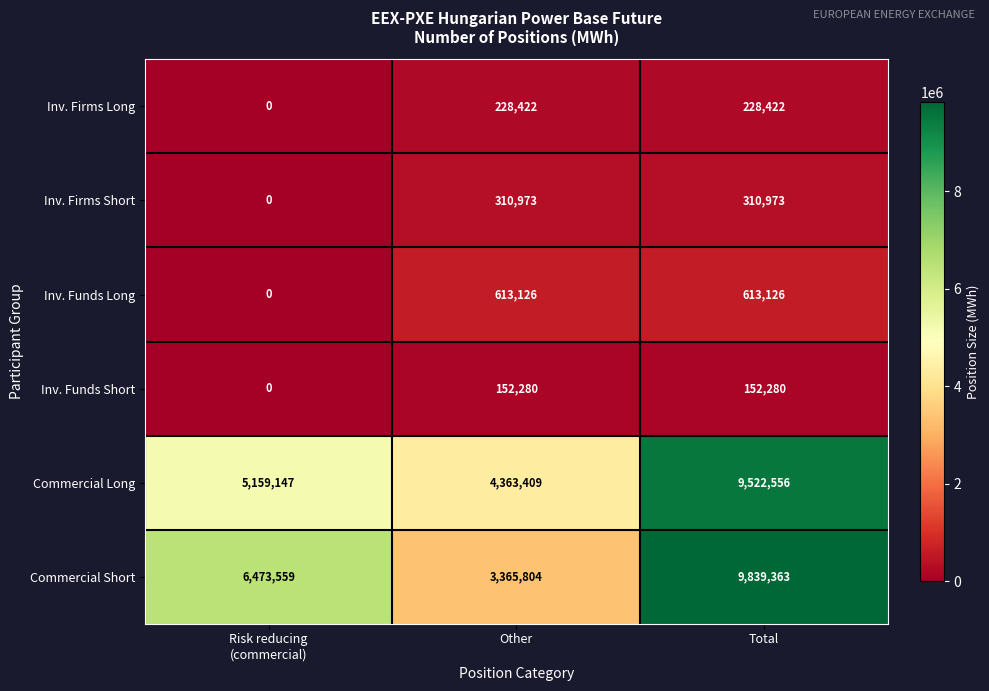

How many data points in Commercial Short are less than 6473559?

1